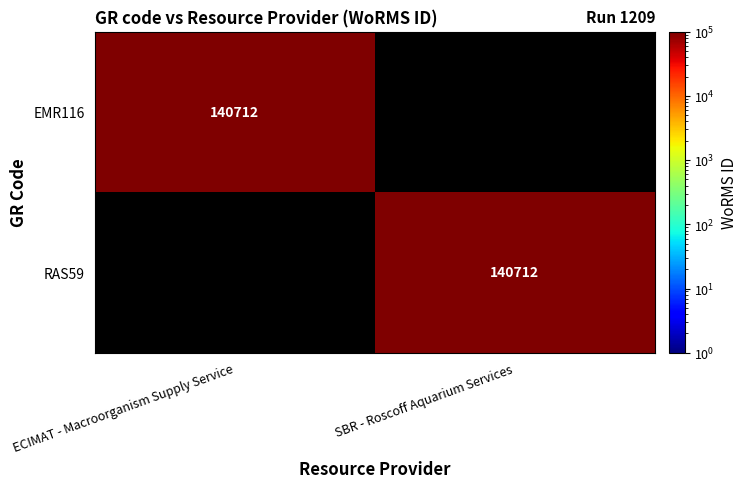

The RAS59 series shows 140712 at SBR - Roscoff Aquarium Services. True or false?

True